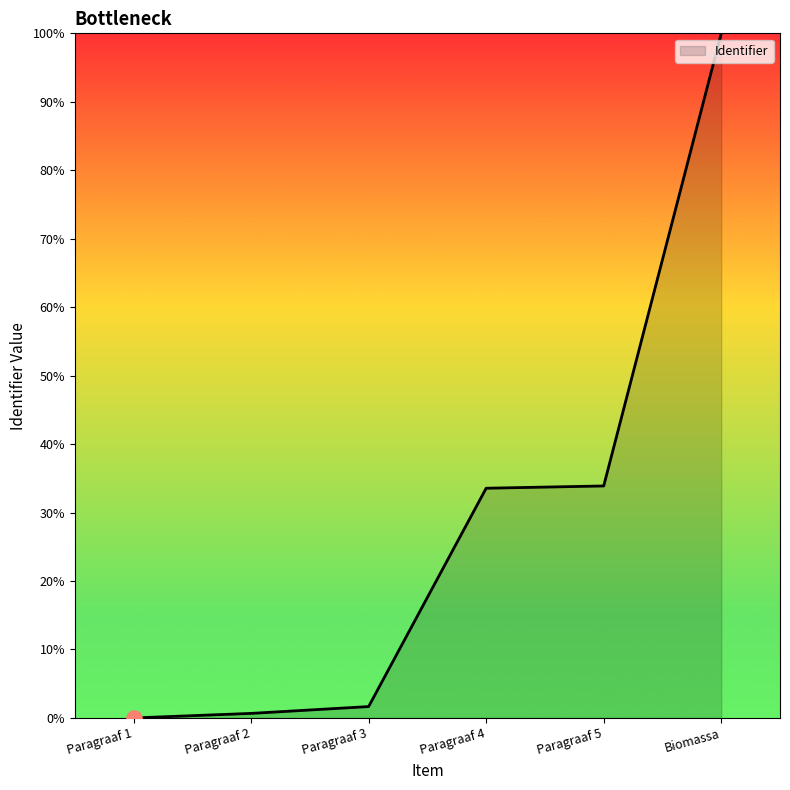

Which has a higher value, Paragraaf 4 or Paragraaf 1?

Paragraaf 4